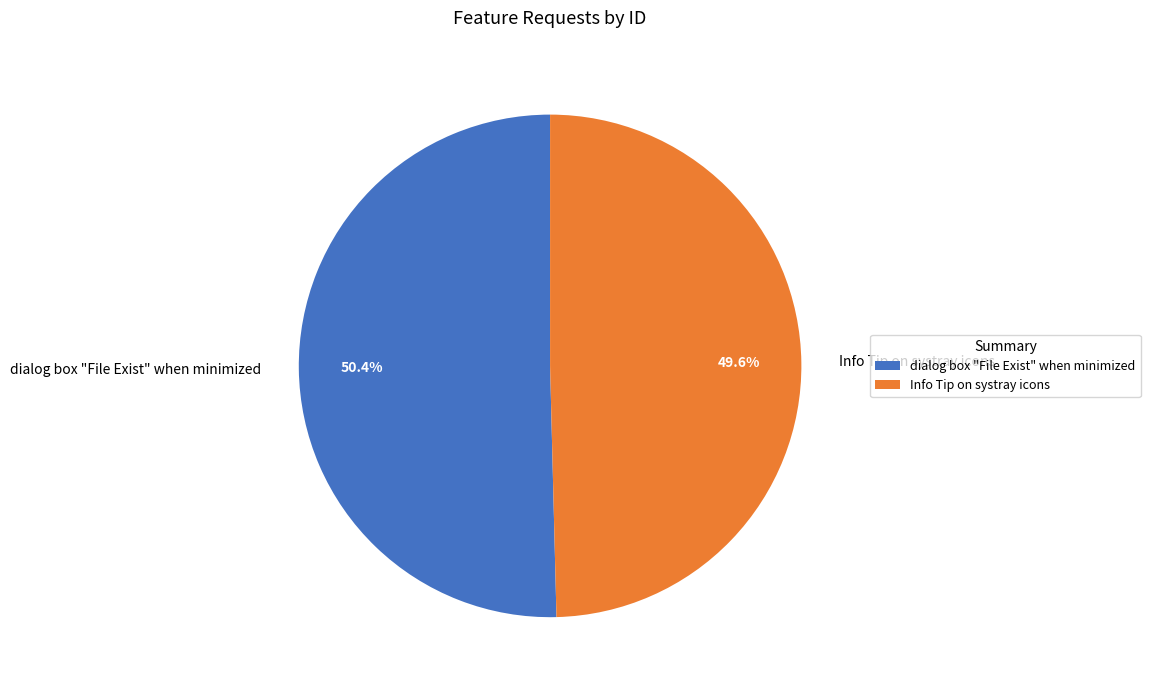

Is it true that dialog box "File Exist" when minimized is 37% of the pie?

False